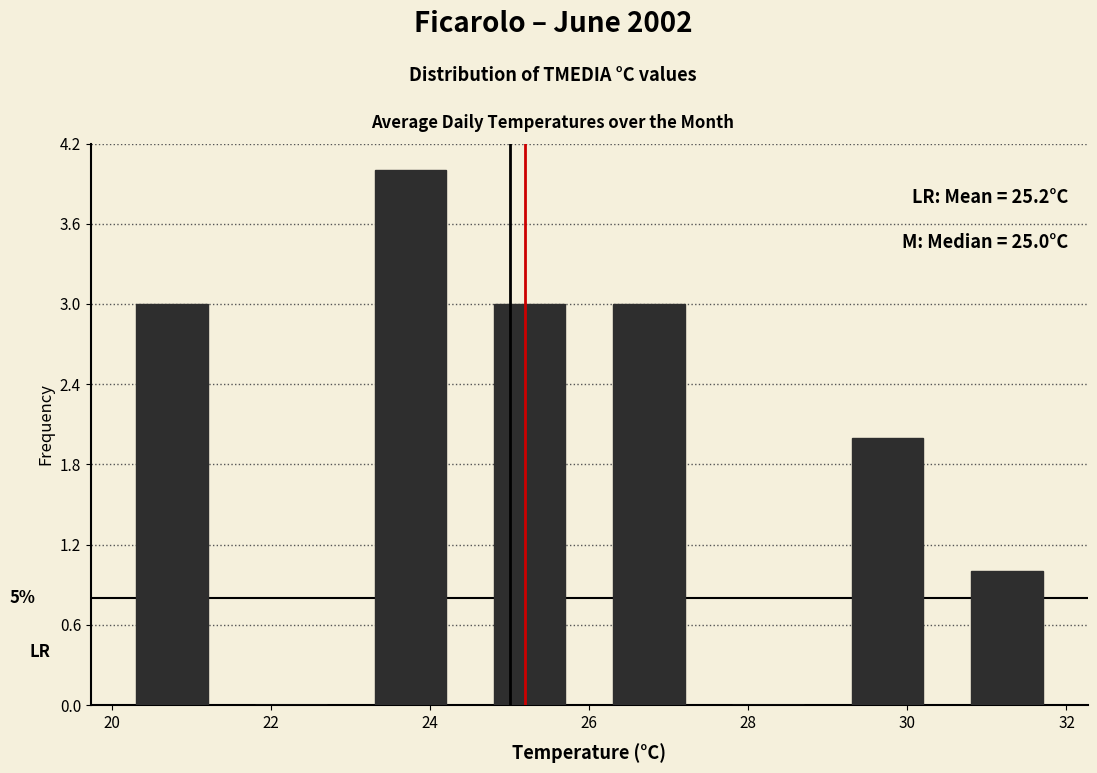

Which range on the x-axis has the tallest bar?

23.0 to 24.5